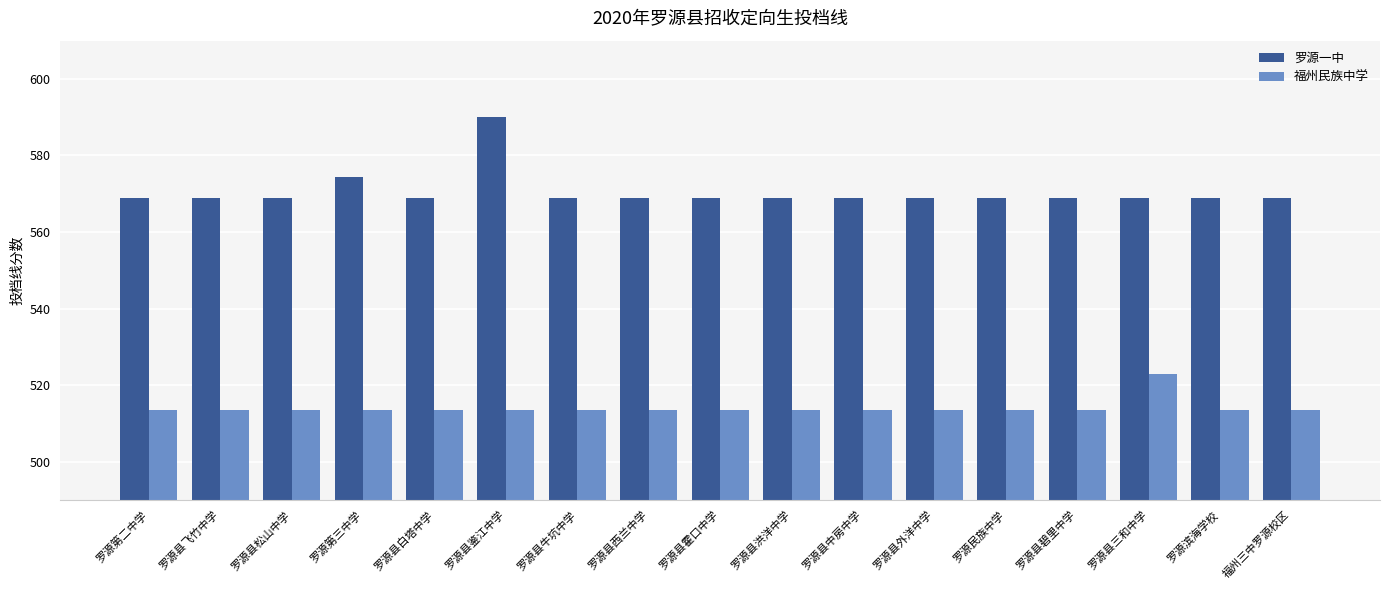

At how many categories does at least one series exceed 519?

17